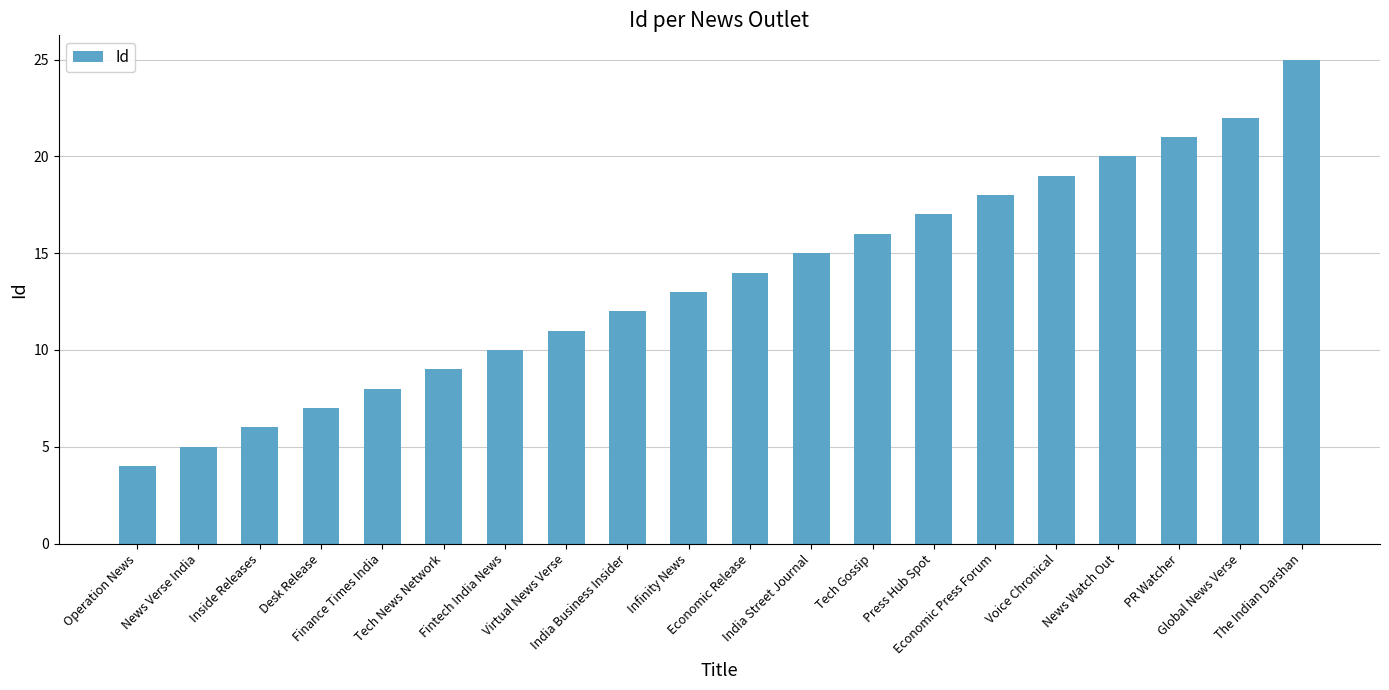

Does the chart contain stacked bars?

No